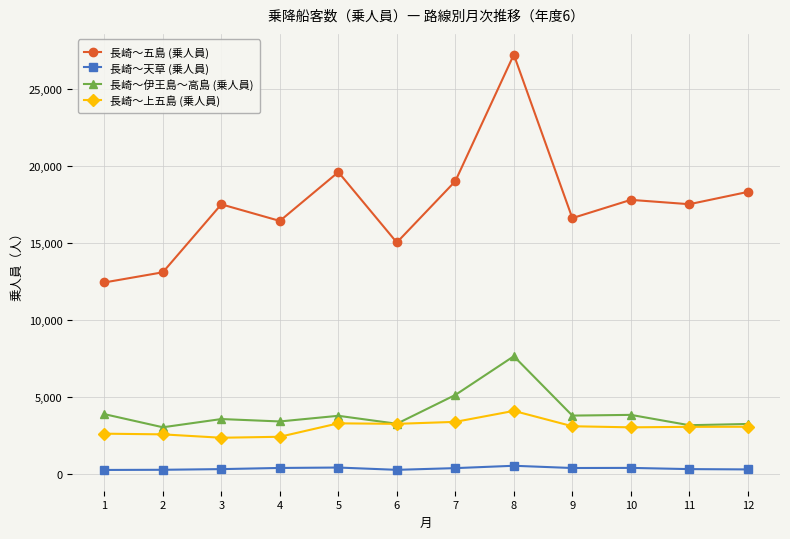

Is this an area chart (filled region under the line)?

No